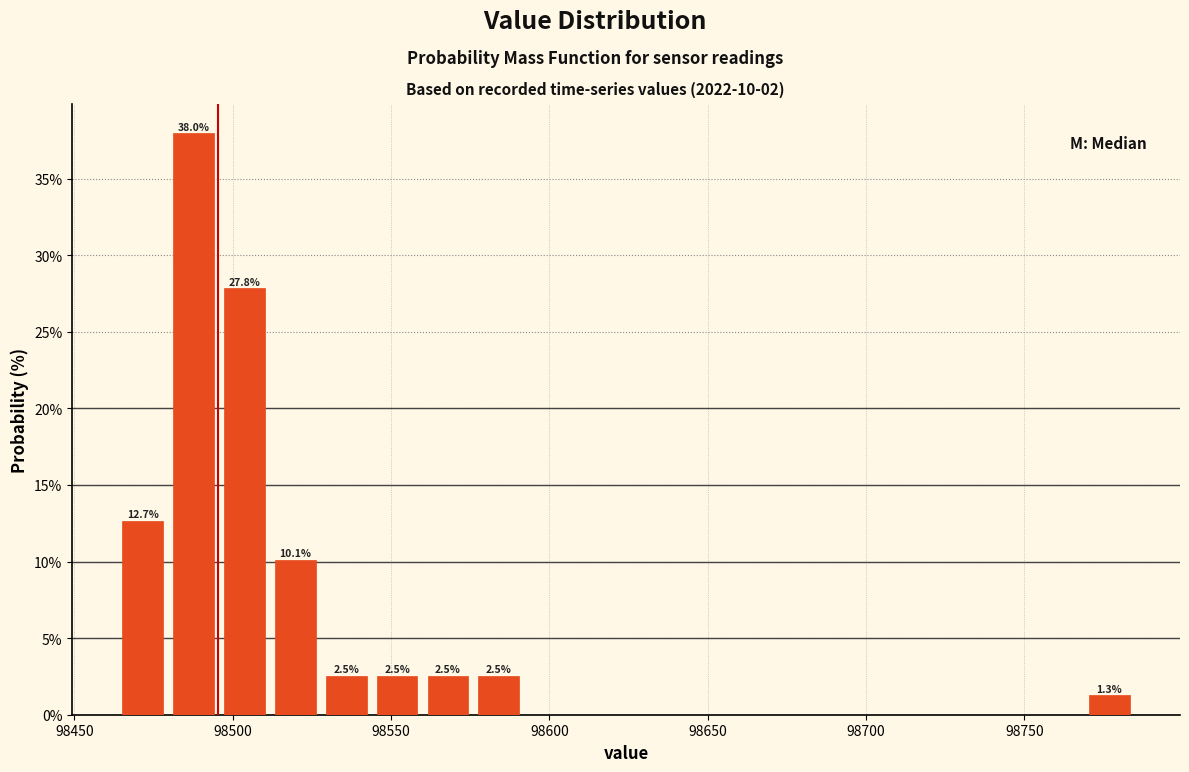

Around what value on the x-axis is the tallest bar? Give the approximate position of its centre, as read against the axis.

98490